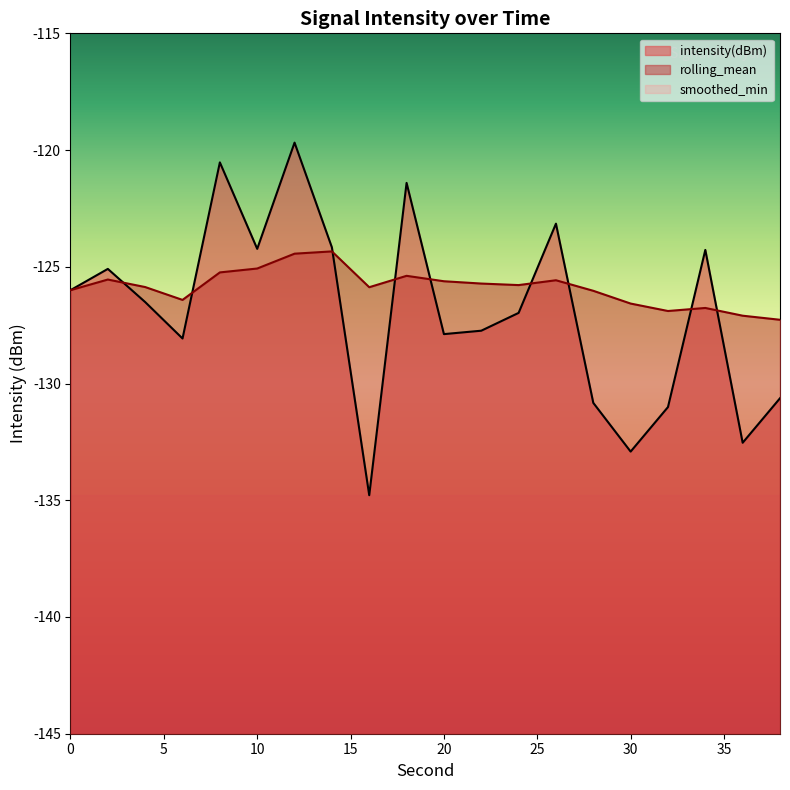

Reading right to left, what are all the values shown in this chart?

intensity(dBm): -130.6	-132.5	-124.3	-131.0	-132.9	-130.8	-123.2	-127.0	-127.7	-127.9	-121.4	-134.8	-124.2	-119.7	-124.2	-120.5	-128.1	-126.5	-125.1	-126.0
rolling_mean: -127.3	-127.1	-126.8	-126.9	-126.6	-126.0	-125.6	-125.8	-125.7	-125.6	-125.4	-125.9	-124.3	-124.4	-125.1	-125.2	-126.4	-125.9	-125.5	-126.0